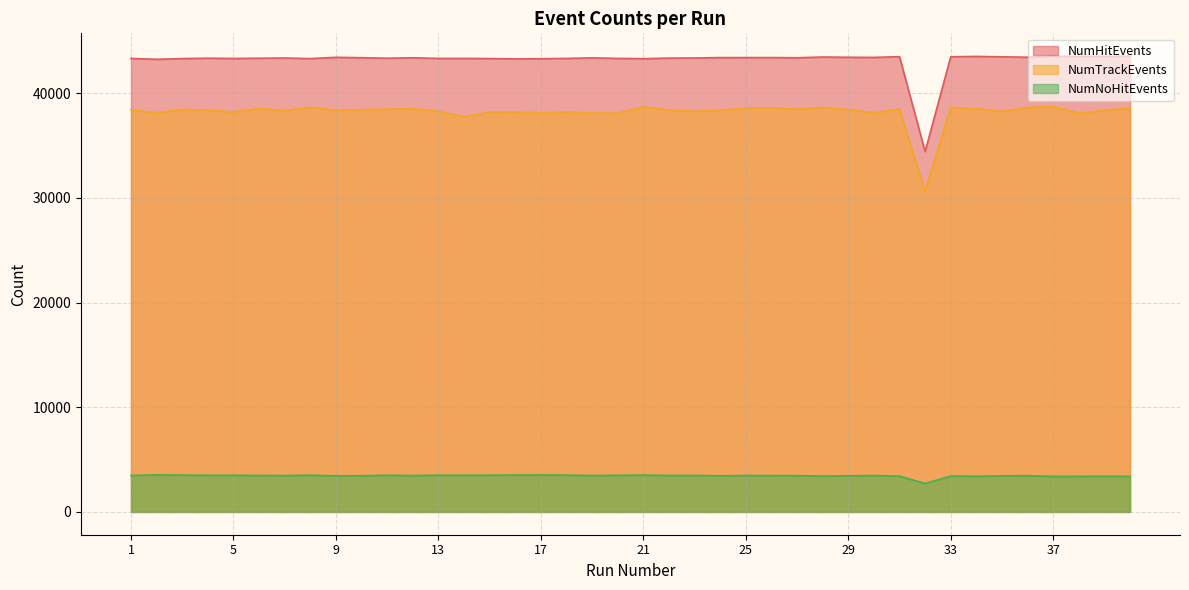

True or false: NumNoHitEvents has a value of 3429 at 28.

True